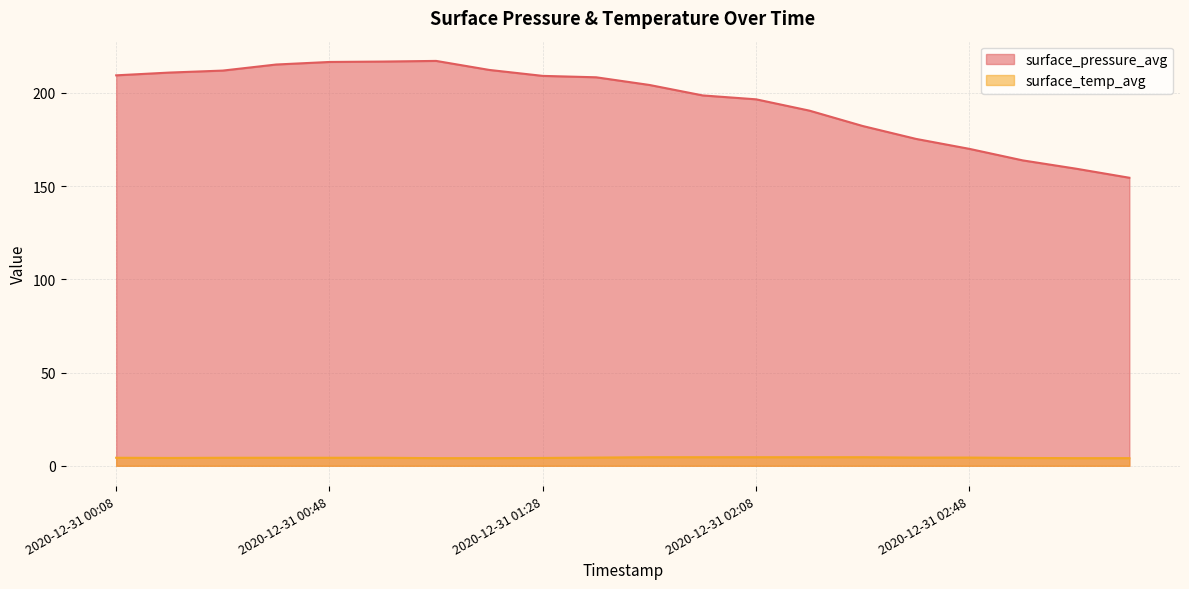

How many lines are shown in the chart?

2